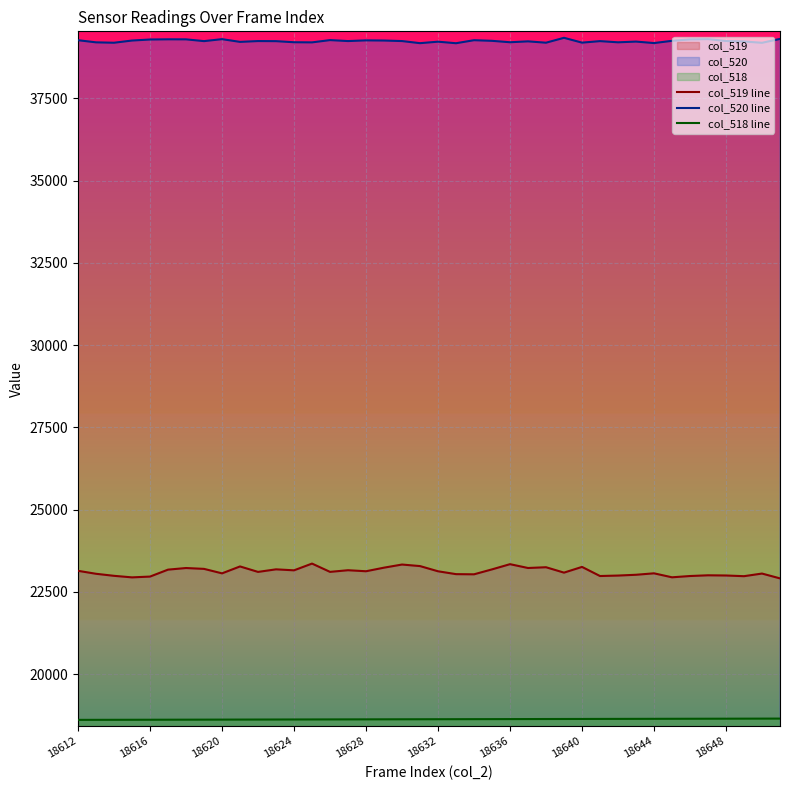

Does the chart display data point markers on the line(s)?

No